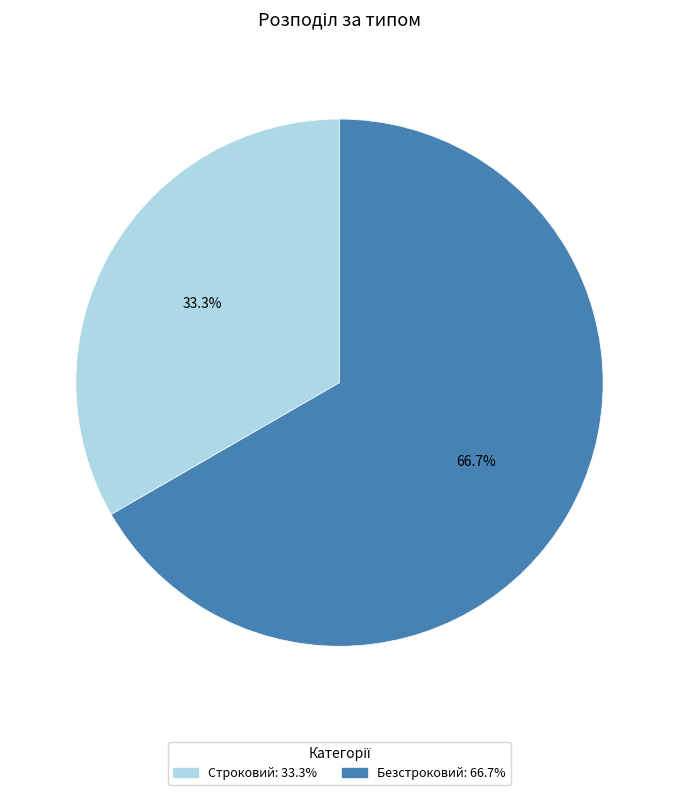

To the nearest percent, what portion does Безстроковий represent?

67%